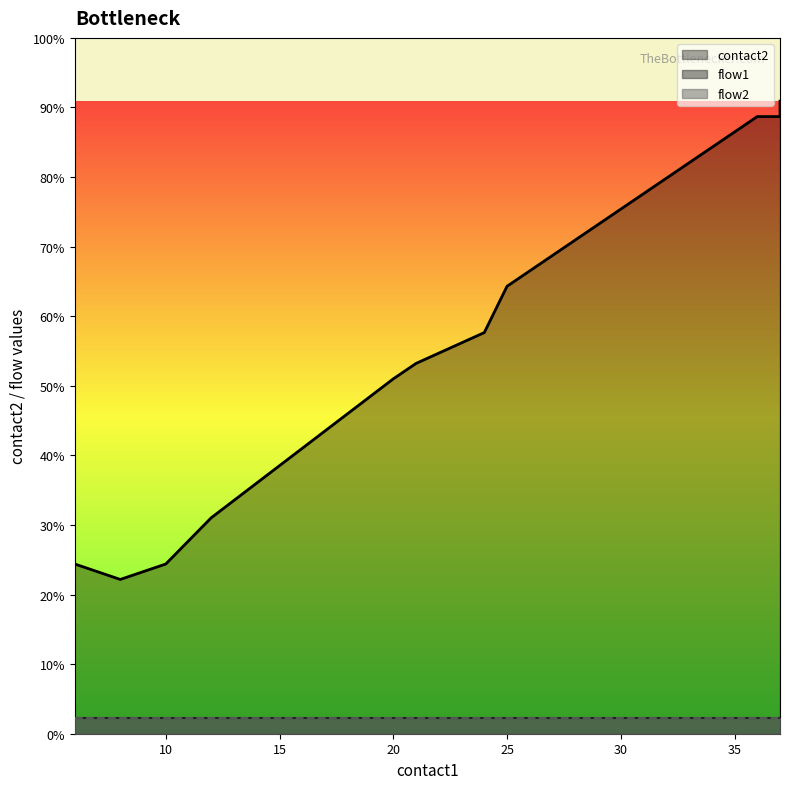

True or false: flow1 and flow2 intersect in this chart.

False